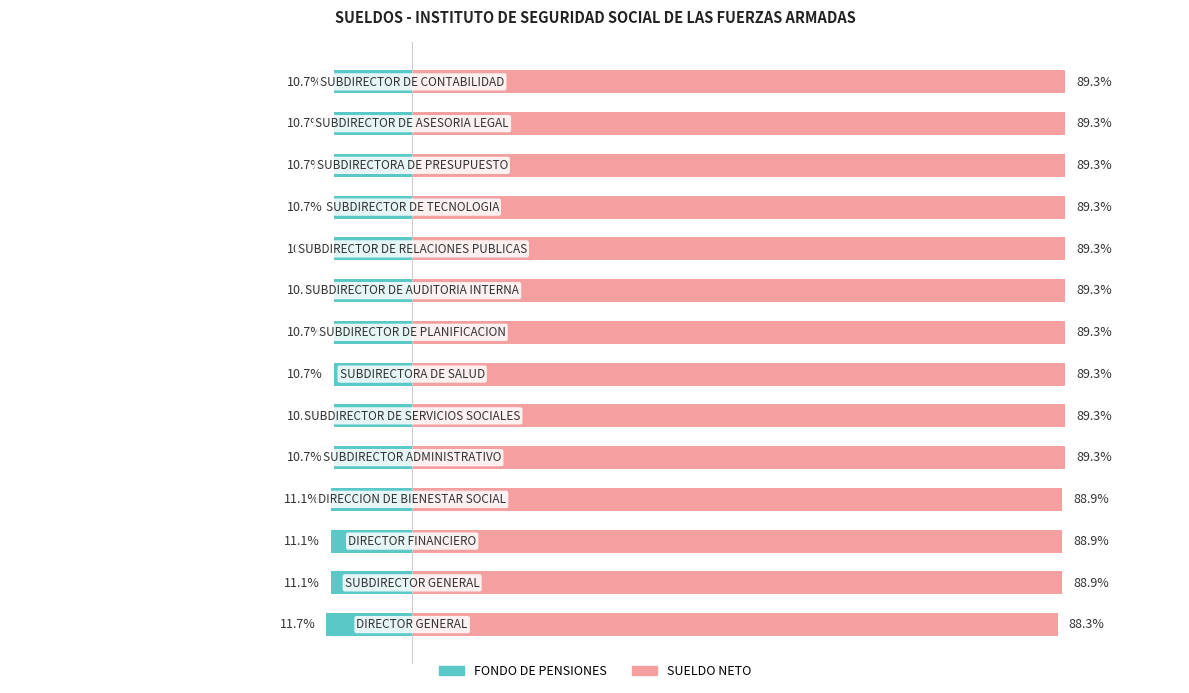

How many bars are there in each group?

2